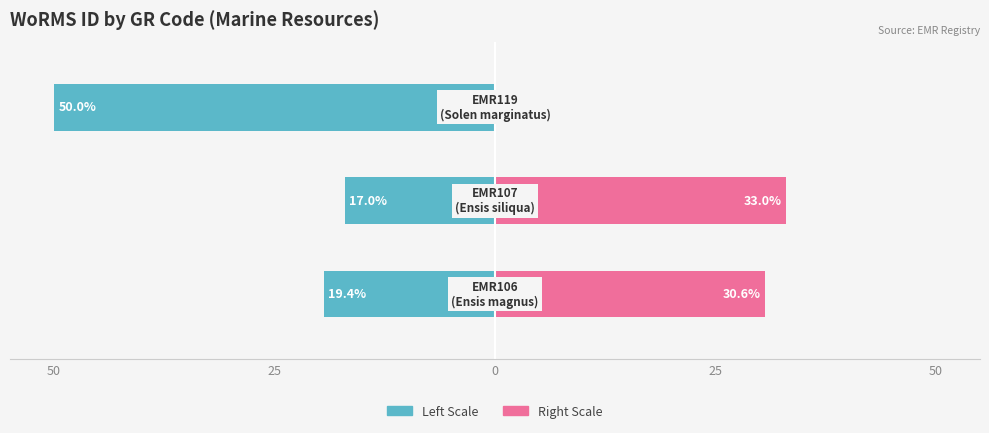

How many data points in WoRMS ID (scaled left) are above -19?

1